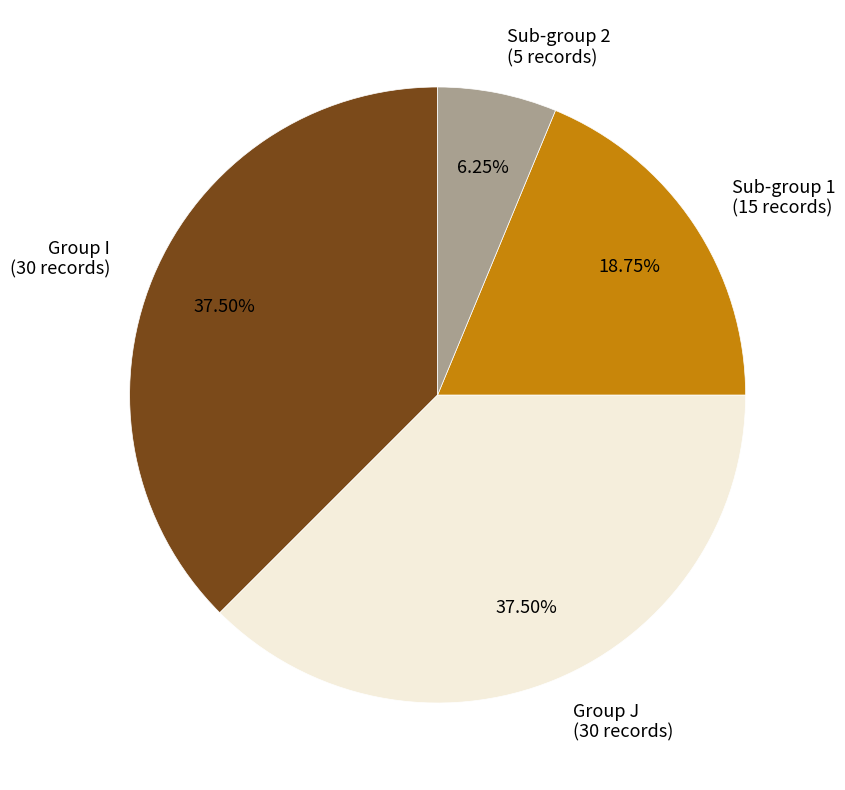

What is the smallest slice in the pie chart?

Sub-group 2 (5 records)